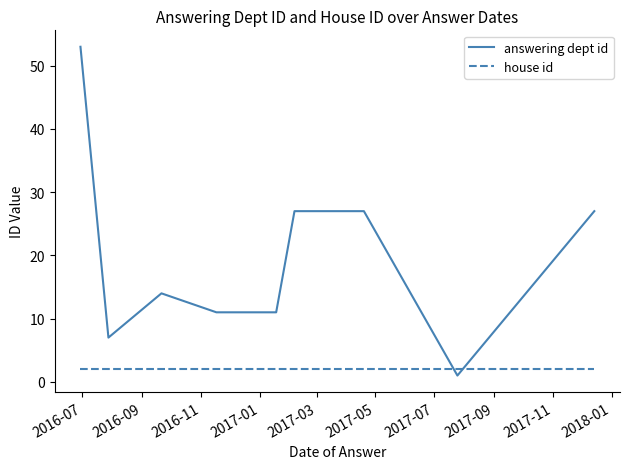

What is the difference between the maximum and minimum values in the answering dept id series?

52